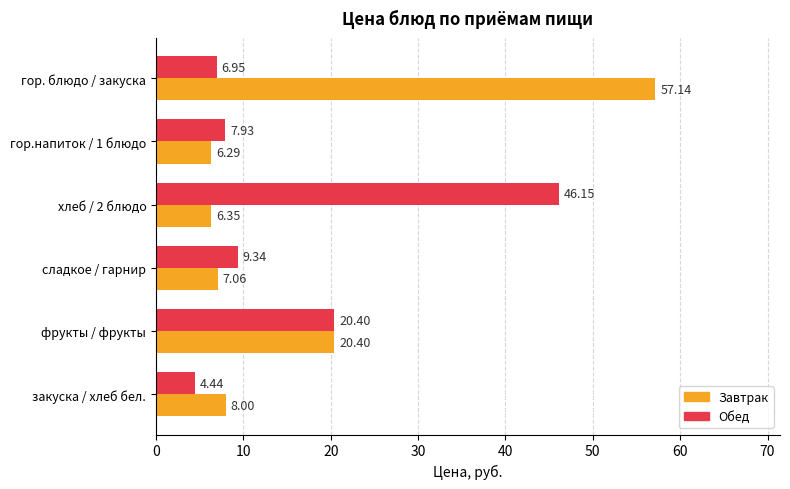

How many series are shown in this chart?

2